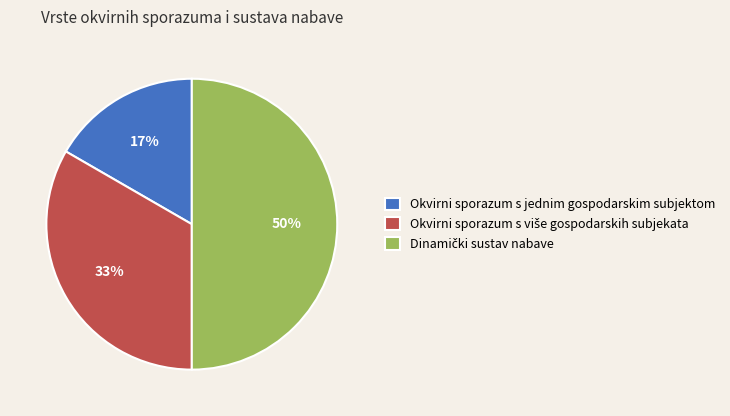

To the nearest percent, what is the average slice percentage?

33%